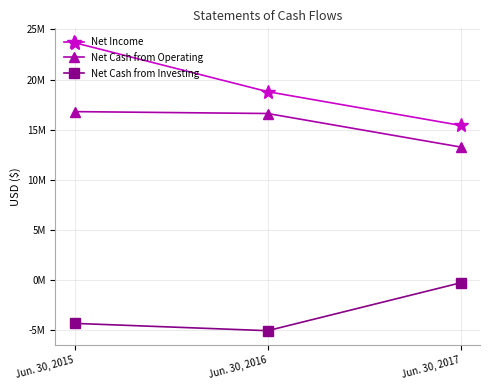

List the series in order of their peak value, lowest first.

Net Cash from Investing, Net Cash from Operating, Net Income